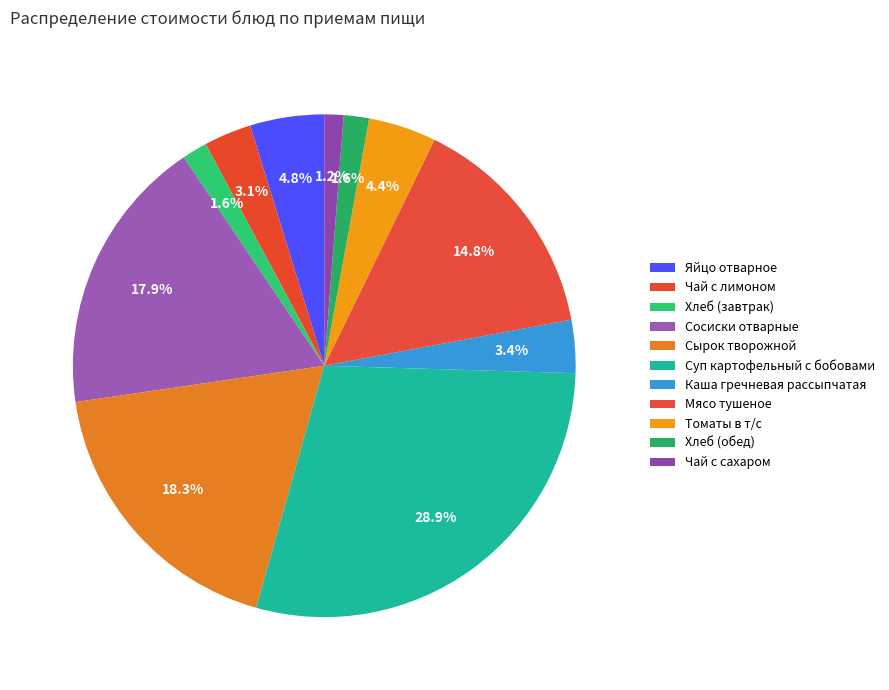

To the nearest percent, what portion does Суп картофельный с бобовами represent?

29%